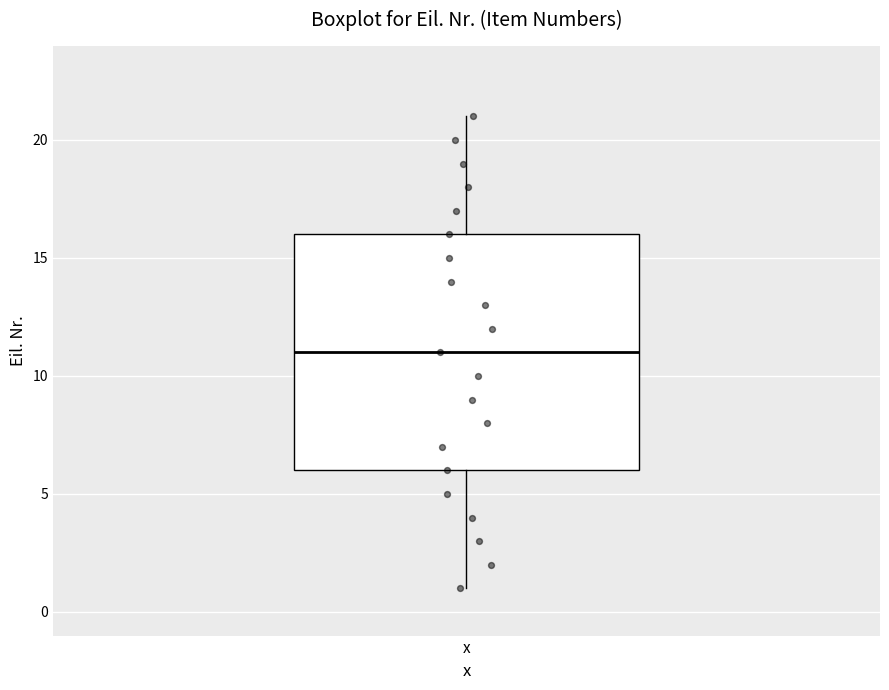

Read this box plot against the y-axis: the position of the median line, the range covered by the box, and the ends of both whiskers. The values are not printed on the chart, so give them approximately, as read against the axis.

median 11, box 6 to 16, whiskers 1 to 21